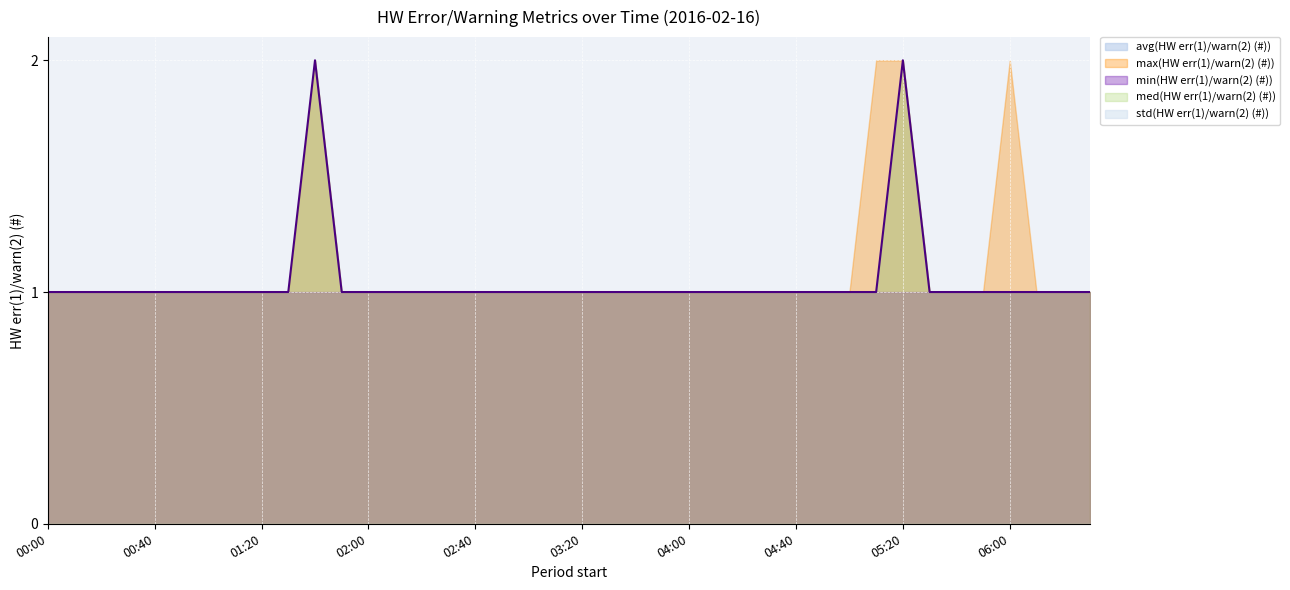

At which label is med(HW err(1)/warn(2) (#)) closest to 1?

00:00